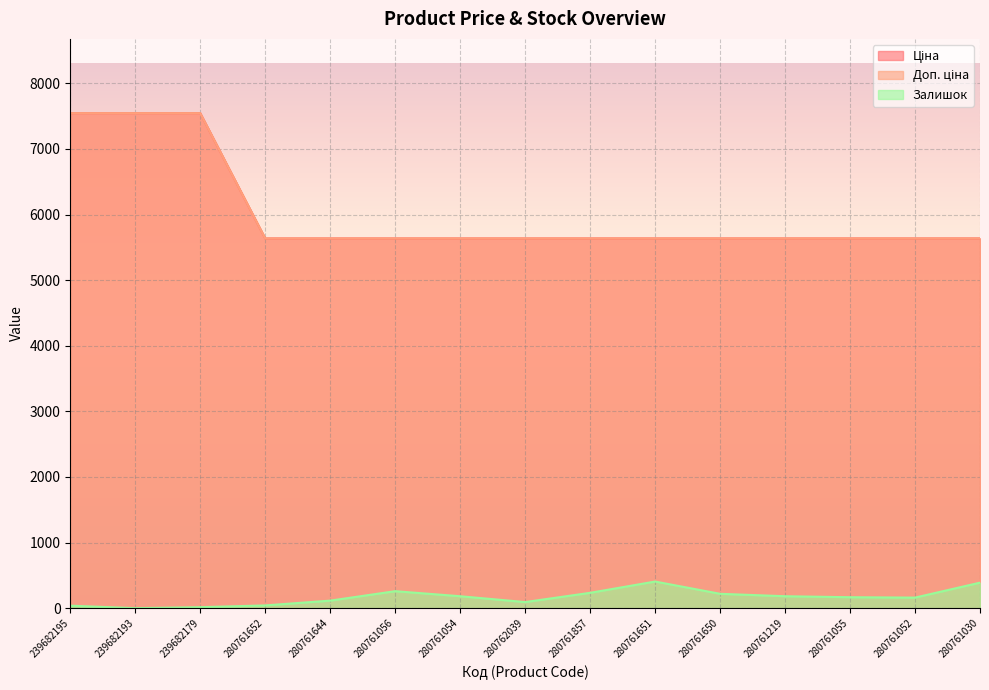

How many lines are shown in the chart?

3